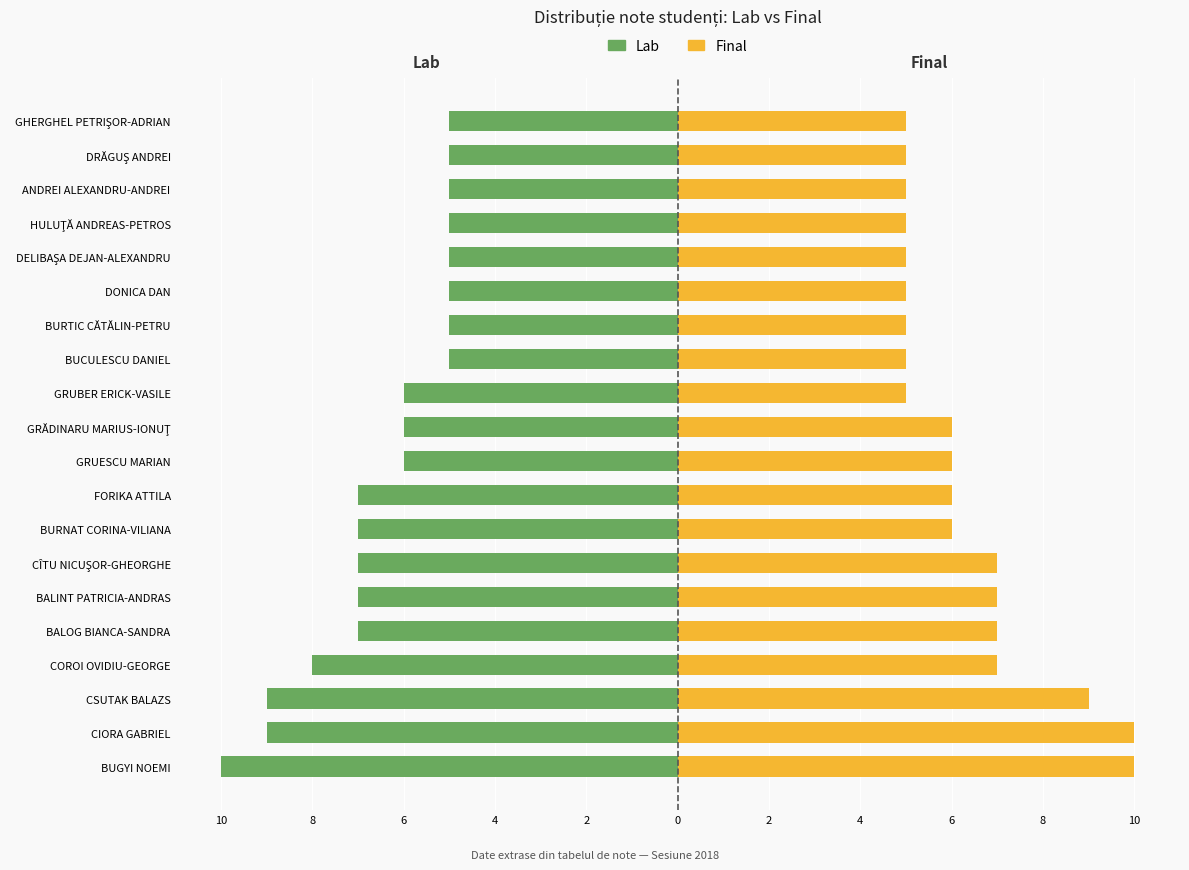

List the series in order of their peak value, highest first.

Final, Lab